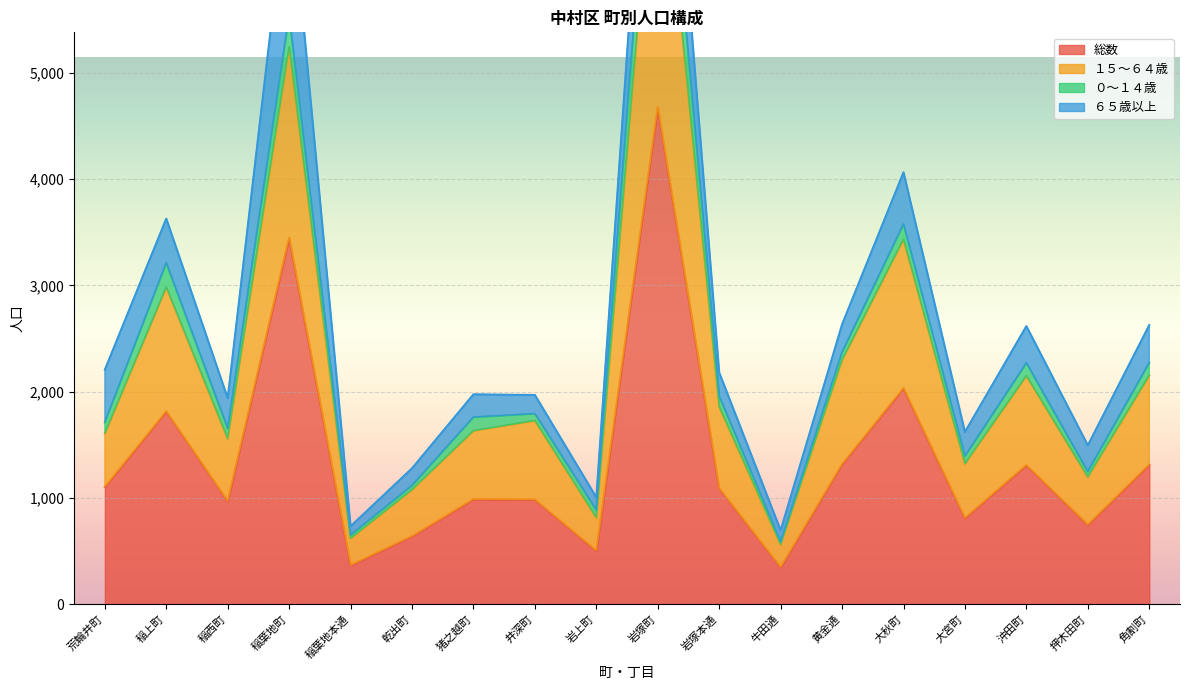

Is the value of １５～６４歳 at 岩塚本通 greater than the value of 総数 at 稲葉地町?

No